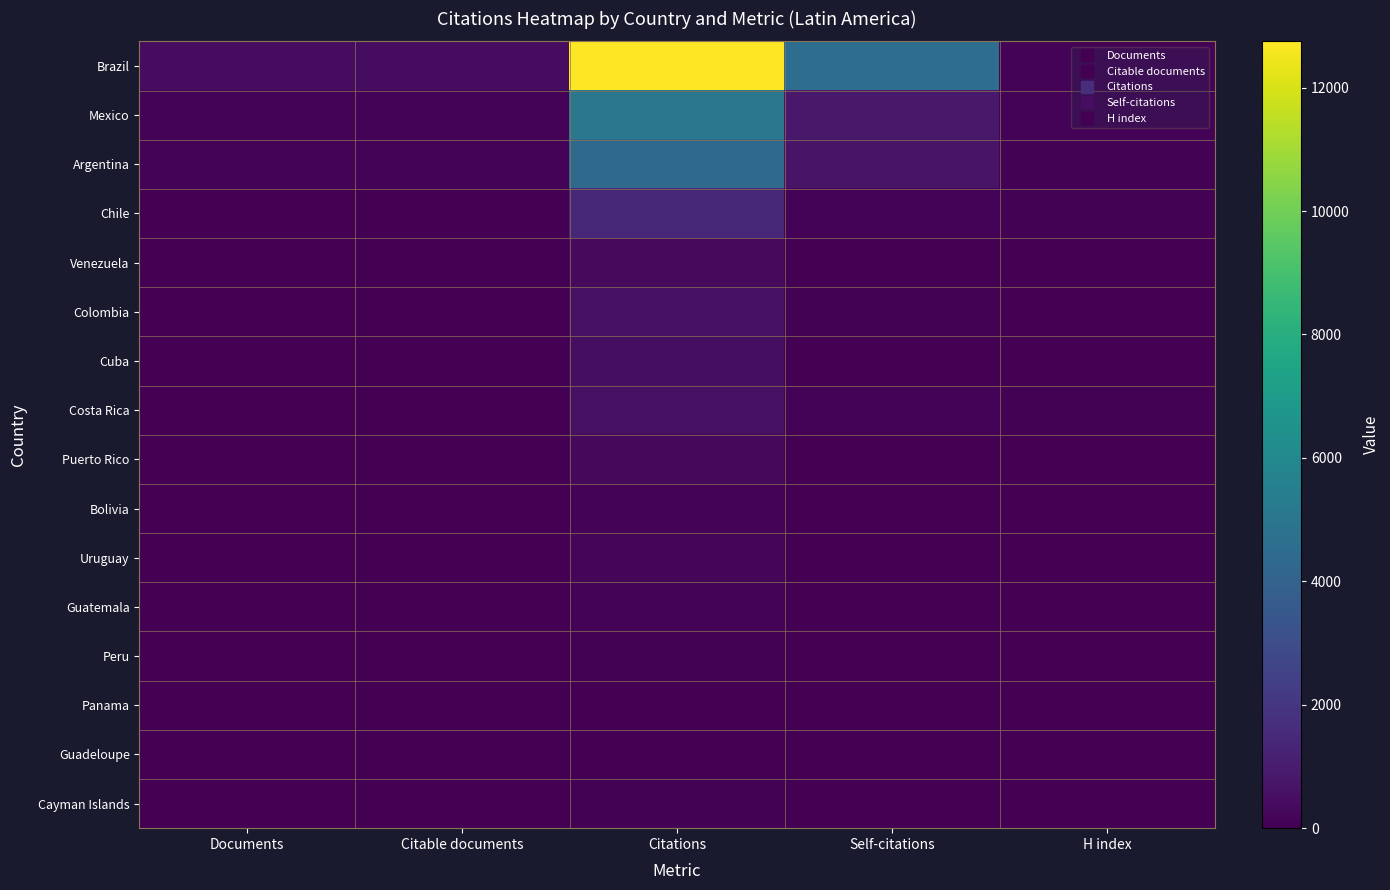

Reading left to right, list all the values displayed in this chart.

Brazil: Documents=412	Citable documents=400	Citations=12750	Self-citations=4575	H index=134
Mexico: Documents=118	Citable documents=117	Citations=5039	Self-citations=869	H index=110
Argentina: Documents=104	Citable documents=101	Citations=4427	Self-citations=675	H index=87
Chile: Documents=27	Citable documents=26	Citations=1459	Self-citations=138	H index=68
Venezuela: Documents=17	Citable documents=17	Citations=342	Self-citations=39	H index=38
Colombia: Documents=12	Citable documents=12	Citations=564	Self-citations=59	H index=44
Cuba: Documents=9	Citable documents=9	Citations=449	Self-citations=10	H index=38
Costa Rica: Documents=9	Citable documents=8	Citations=575	Self-citations=141	H index=58
Puerto Rico: Documents=7	Citable documents=7	Citations=250	Self-citations=17	H index=29
Bolivia: Documents=5	Citable documents=5	Citations=114	Self-citations=7	H index=16
Uruguay: Documents=4	Citable documents=3	Citations=184	Self-citations=48	H index=37
Guatemala: Documents=2	Citable documents=2	Citations=113	Self-citations=17	H index=17
Peru: Documents=1	Citable documents=1	Citations=77	Self-citations=5	H index=27
Panama: Documents=1	Citable documents=1	Citations=34	Self-citations=3	H index=12
Guadeloupe: Documents=1	Citable documents=1	Citations=31	Self-citations=0	H index=9
Cayman Islands: Documents=1	Citable documents=1	Citations=90	Self-citations=0	H index=2